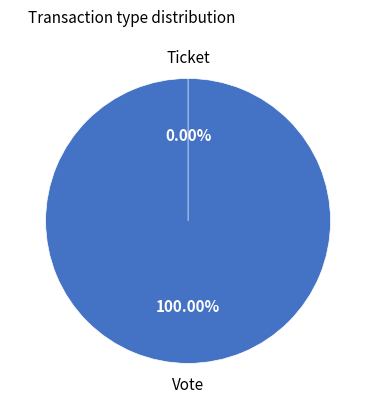

What is the smallest slice in the pie chart?

Ticket